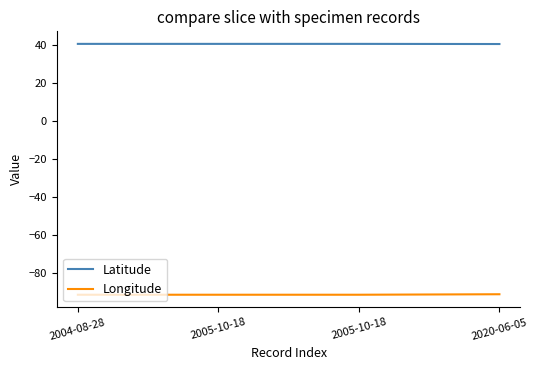

True or false: Latitude and Longitude intersect in this chart.

False